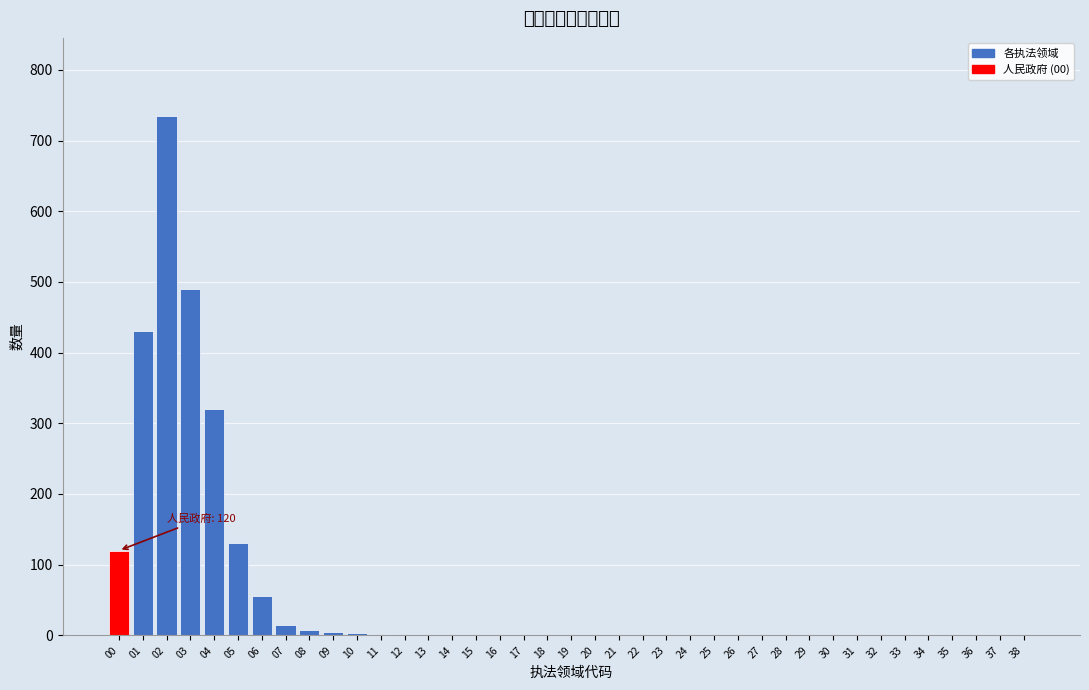

The value at 24 is -372. True or false?

False